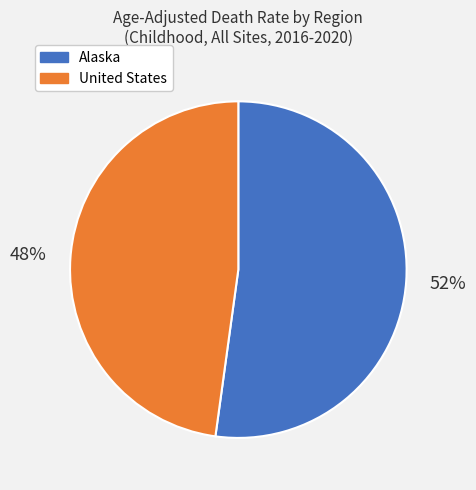

Which slice represents more than half of the pie?

Alaska